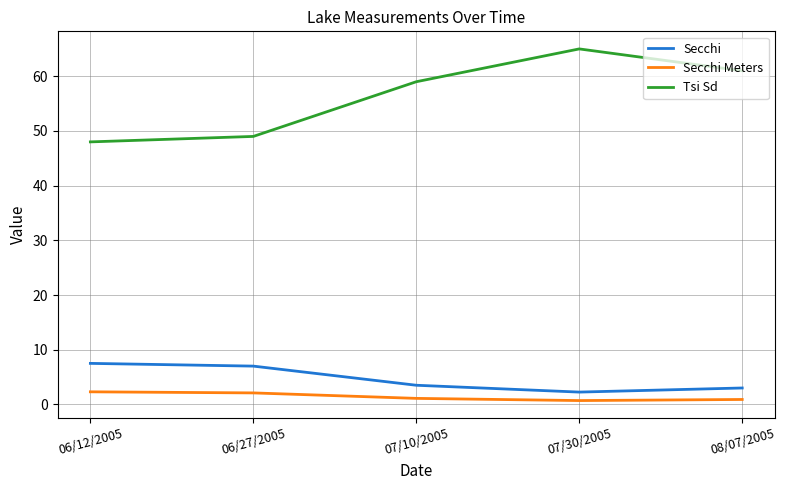

At which label does Tsi Sd reach its peak?

07/30/2005